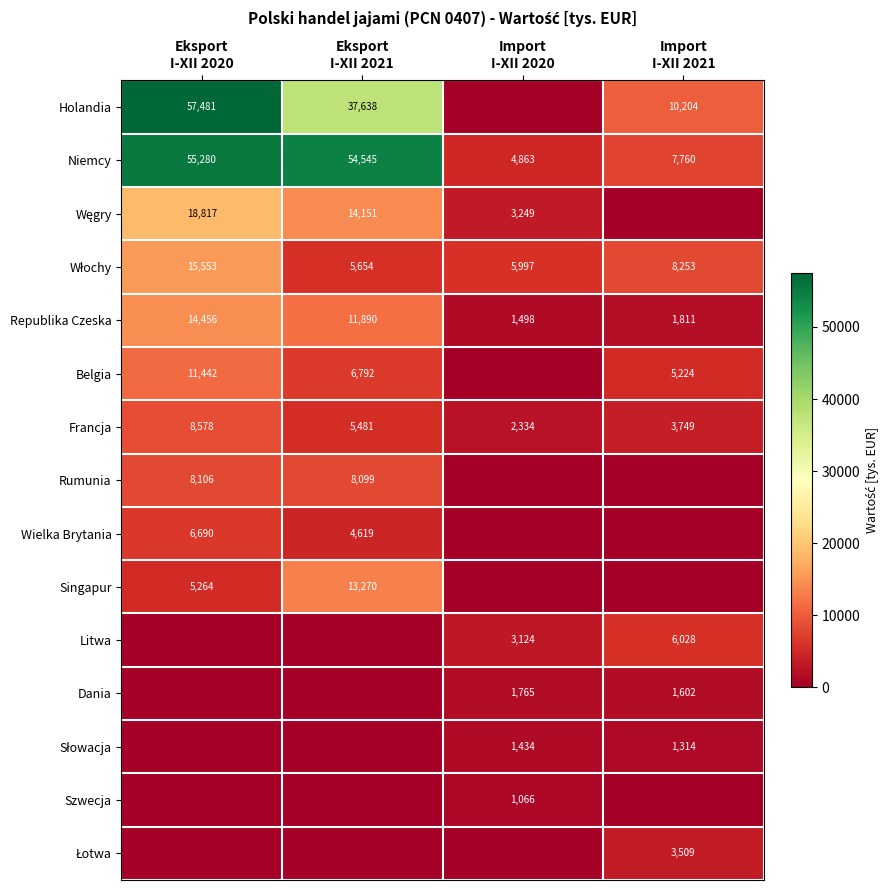

What is the average value of the Francja series?

5036